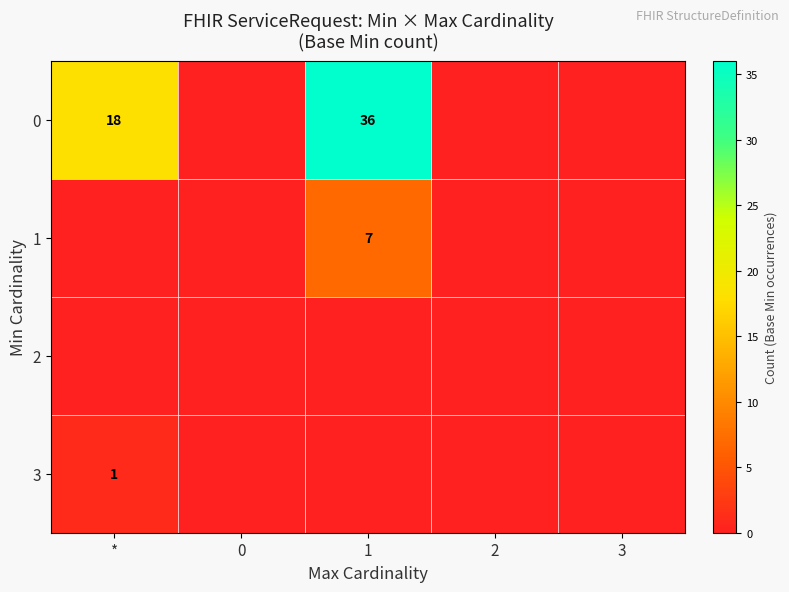

The value of 0 at * is 10. True or false?

False